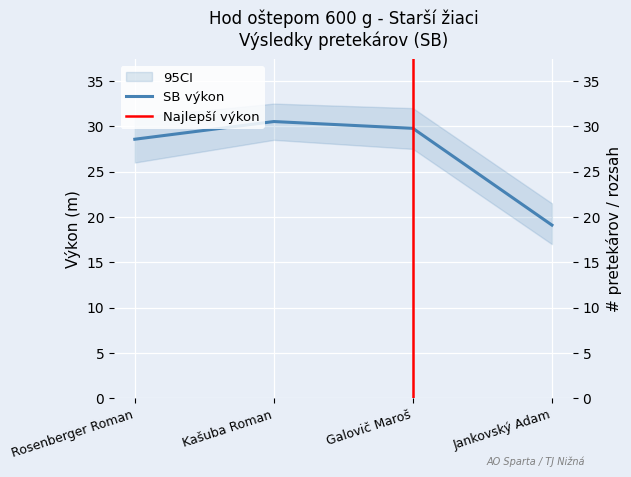

What is the minimum value shown in the chart?

19.1